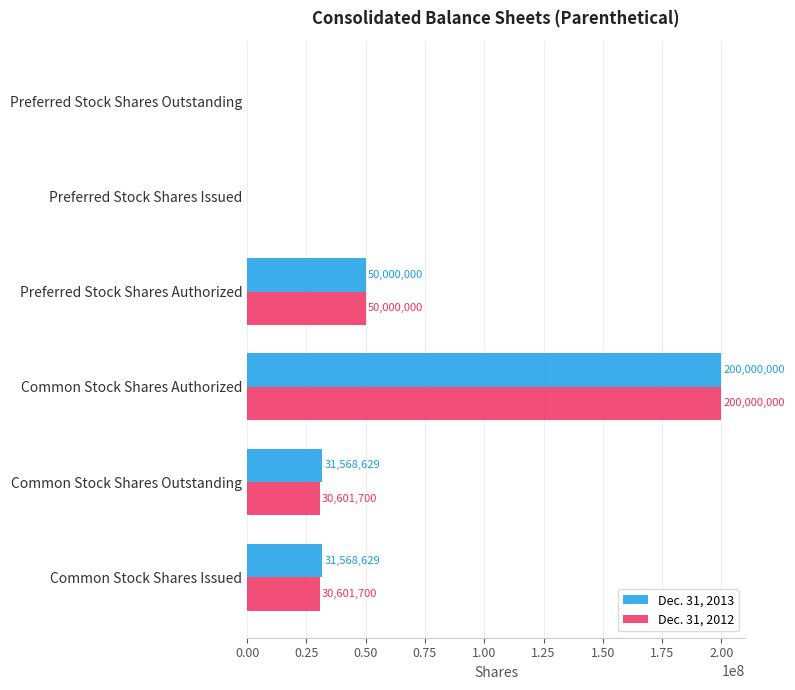

What is the sum of all Dec. 31, 2012 values?

311203400